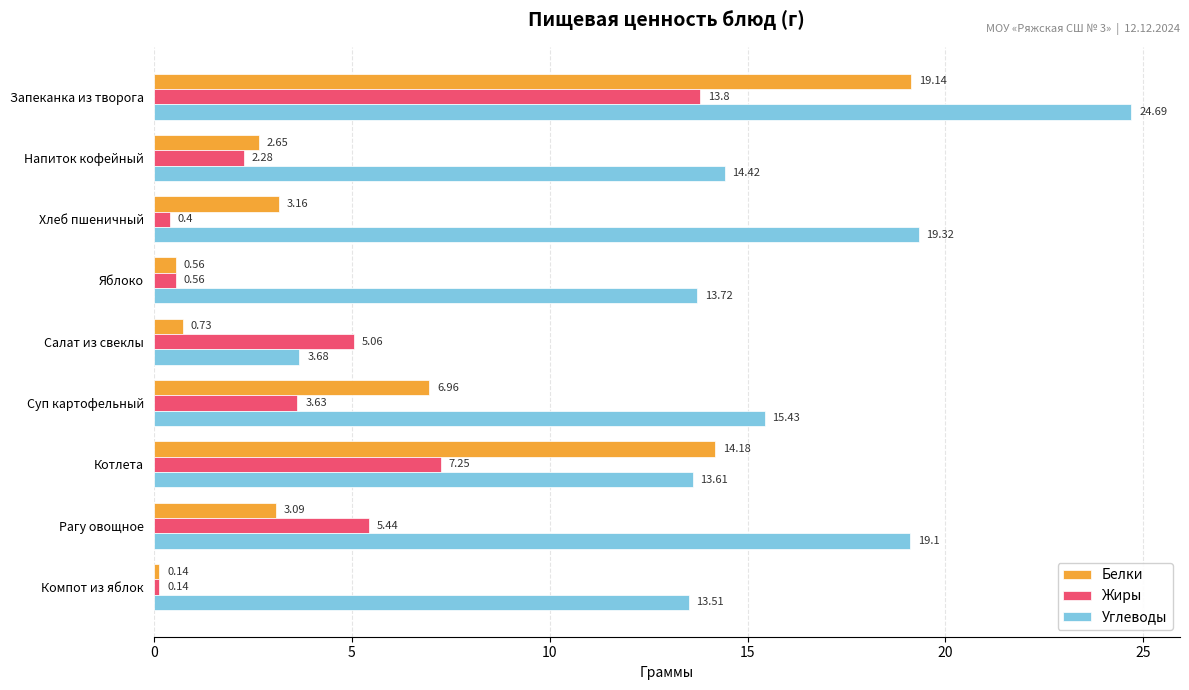

What is the average value of the Белки series?

5.6